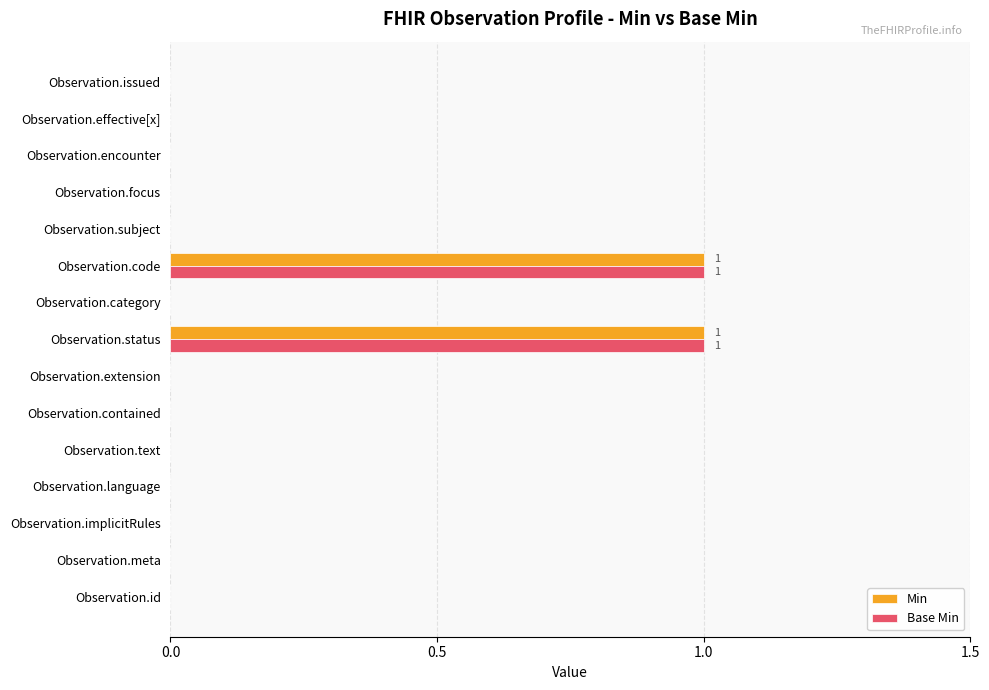

What is the highest value of the Min series?

1